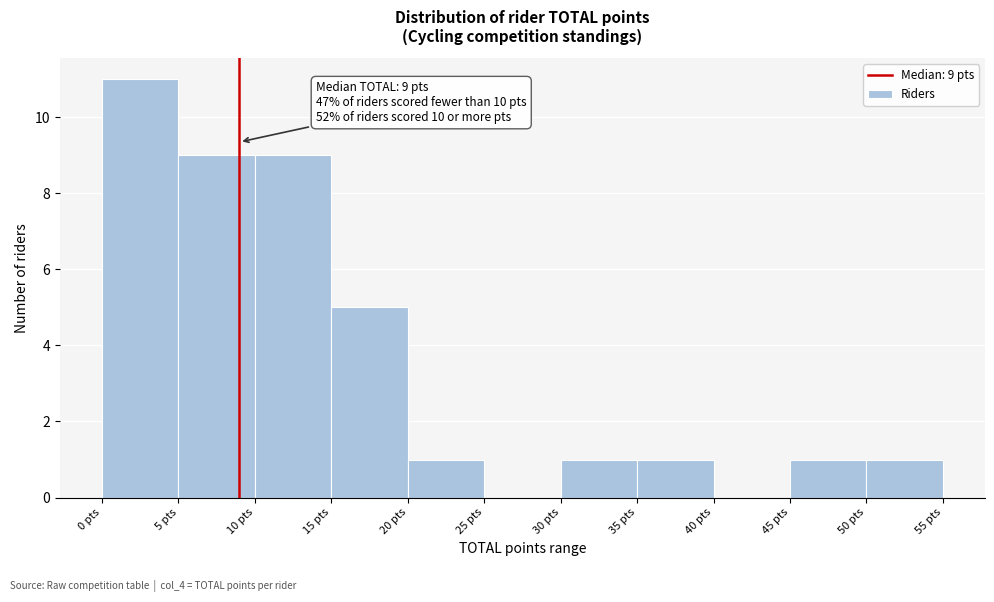

Over which range of the x-axis is the bar tallest?

0 to 5